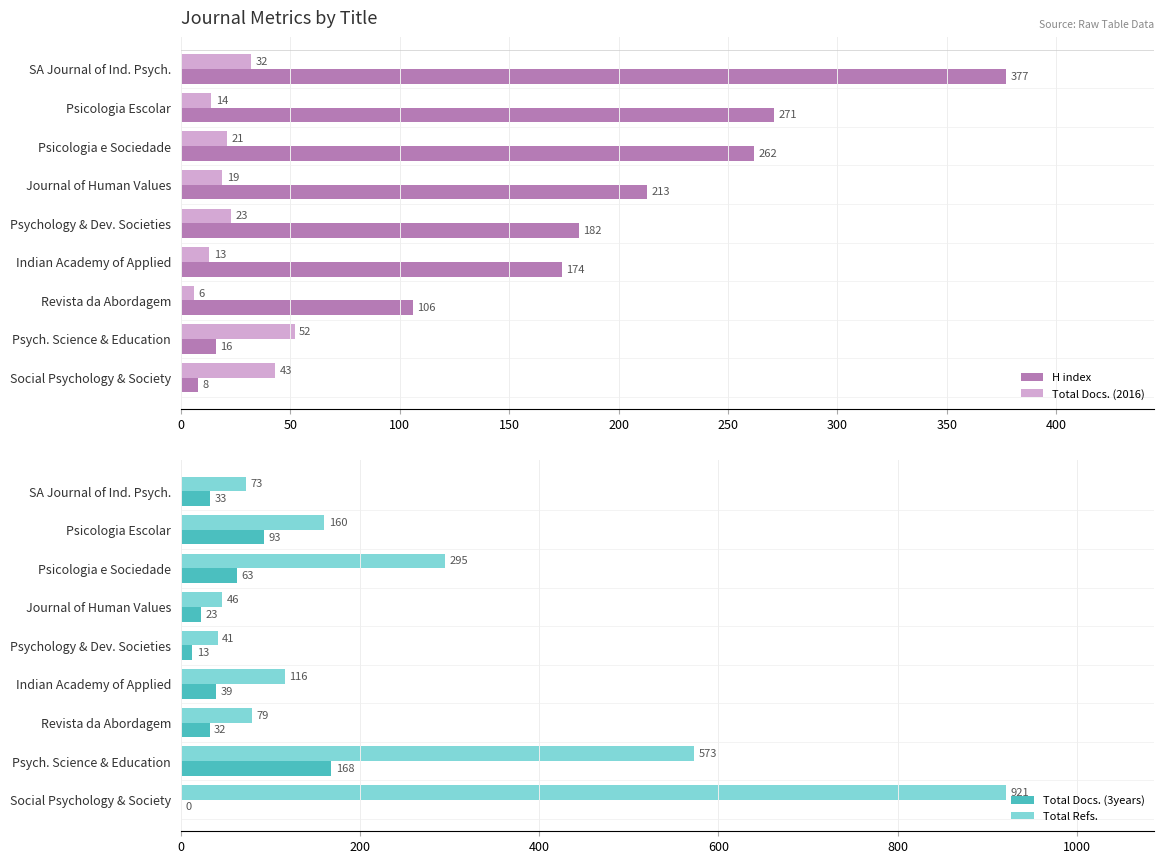

What is the maximum value for Total Docs. (2016)?

52